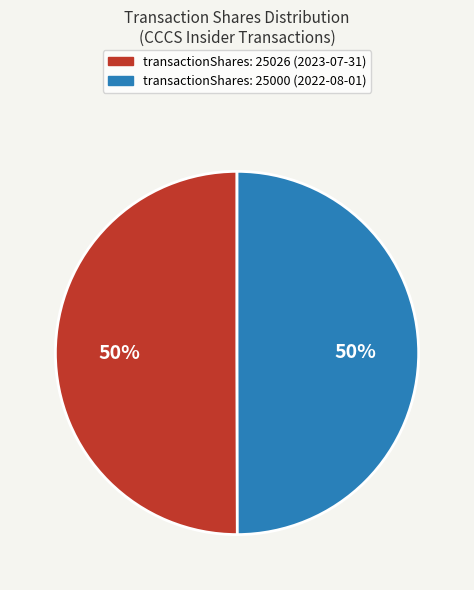

Is it true that transactionShares: 25026 (2023-07-31) is 56% of the pie?

False